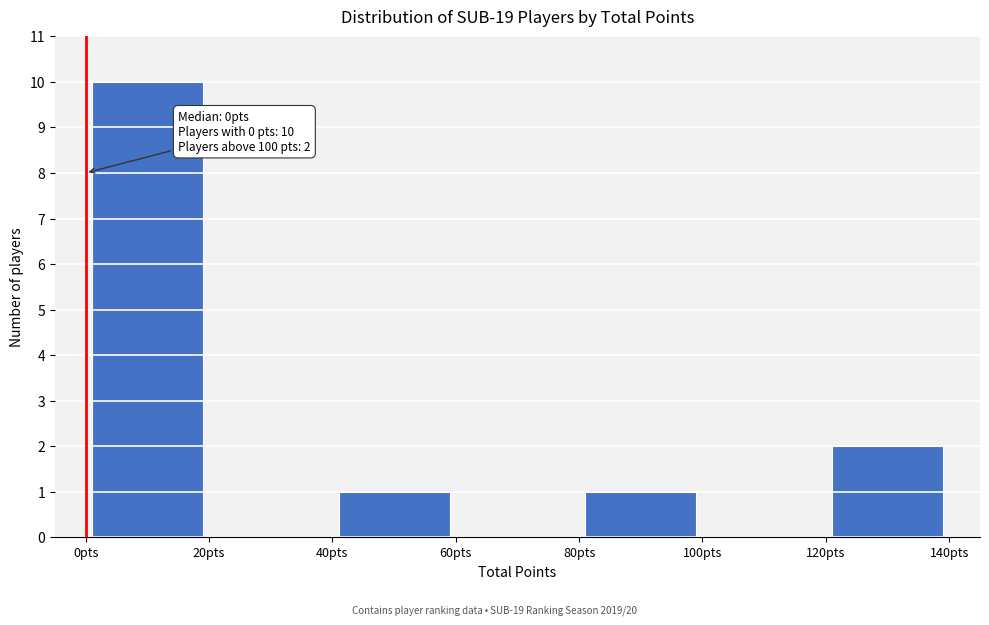

Which range on the x-axis has the tallest bar?

0 to 20